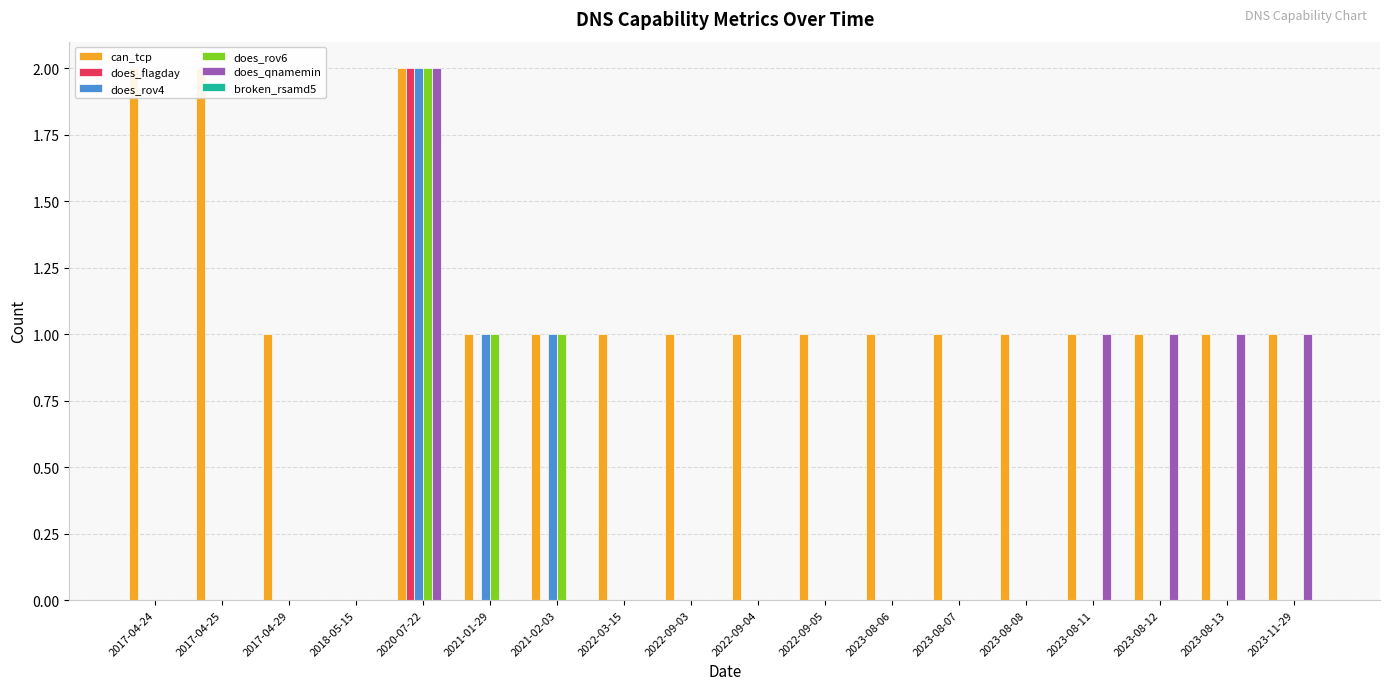

Reading left to right, list all the values displayed in this chart.

can_tcp: 2	2	1	0	2	1	1	1	1	1	1	1	1	1	1	1	1	1
does_flagday: 0	0	0	0	2	0	0	0	0	0	0	0	0	0	0	0	0	0
does_rov4: 0	0	0	0	2	1	1	0	0	0	0	0	0	0	0	0	0	0
does_rov6: 0	0	0	0	2	1	1	0	0	0	0	0	0	0	0	0	0	0
does_qnamemin: 0	0	0	0	2	0	0	0	0	0	0	0	0	0	1	1	1	1
broken_rsamd5: 0	0	0	0	0	0	0	0	0	0	0	0	0	0	0	0	0	0